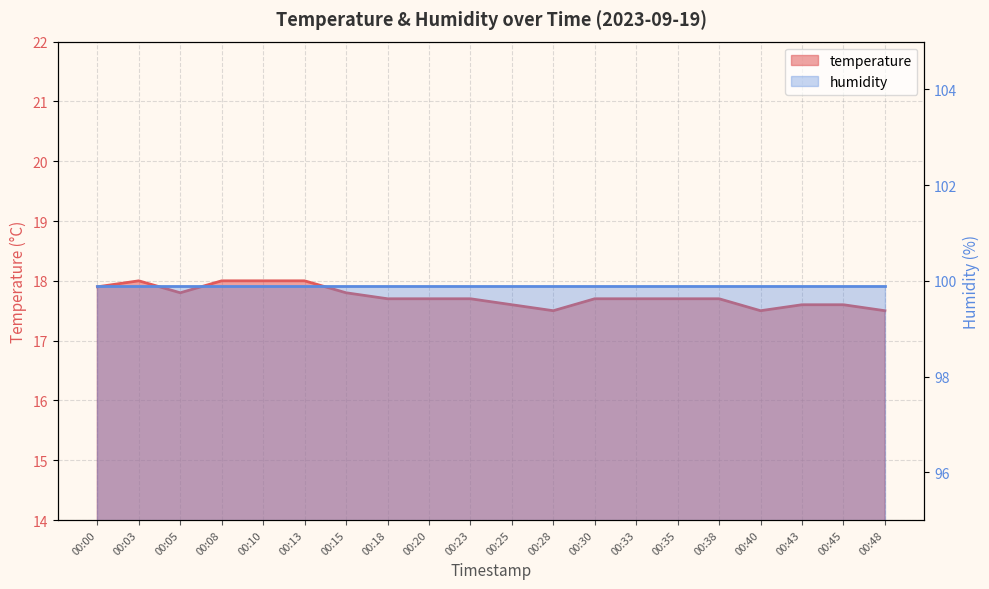

Reading right to left, list all the values displayed in this chart.

00:48=17.5	00:45=17.6	00:43=17.6	00:40=17.5	00:38=17.7	00:35=17.7	00:33=17.7	00:30=17.7	00:28=17.5	00:25=17.6	00:23=17.7	00:20=17.7	00:18=17.7	00:15=17.8	00:13=18.0	00:10=18.0	00:08=18.0	00:05=17.8	00:03=18.0	00:00=17.9